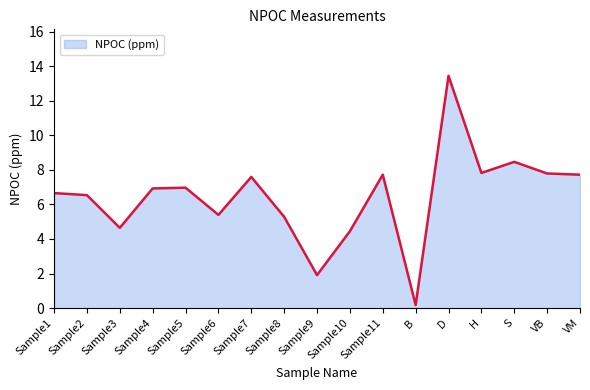

The value at H is 3.6. True or false?

False